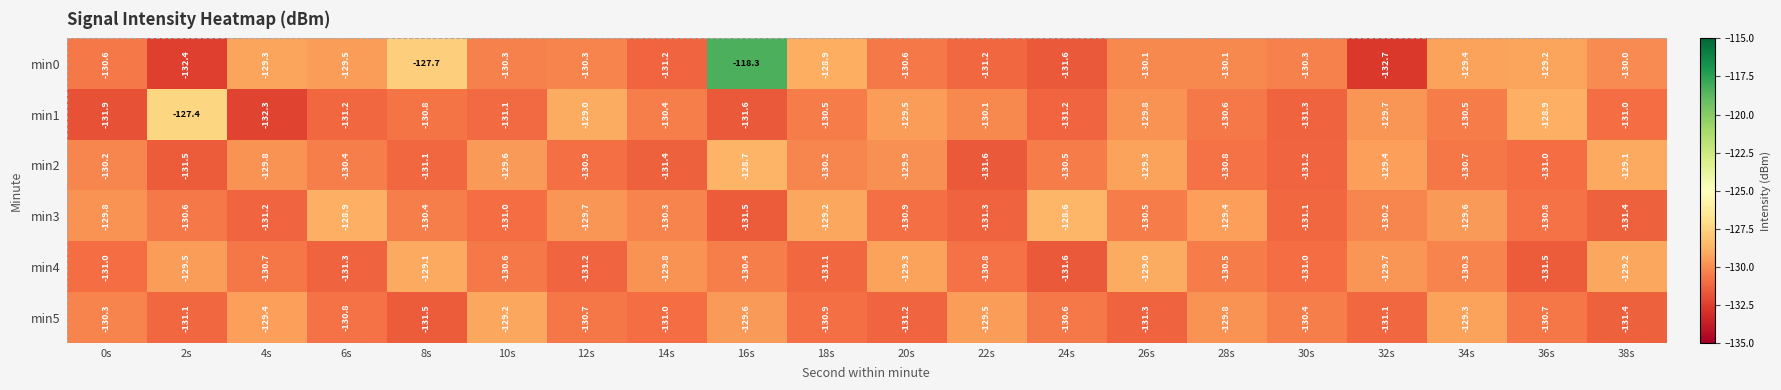

How many data points in min3 are above -130?

7